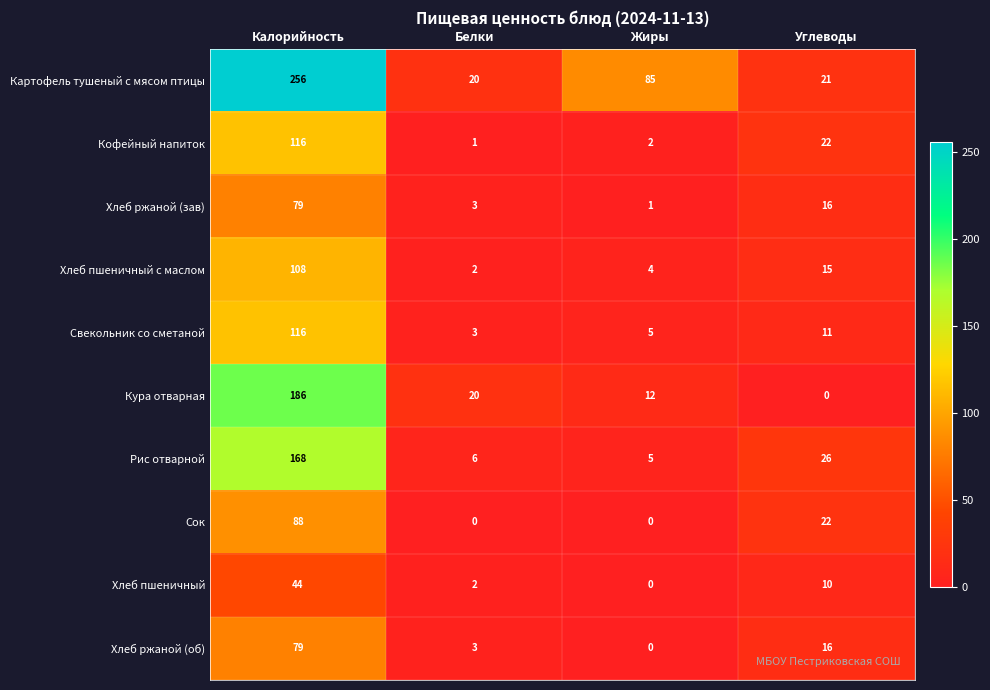

Rank the categories by Картофель тушеный с мясом птицы value from highest to lowest.

Калорийность, Жиры, Углеводы, Белки